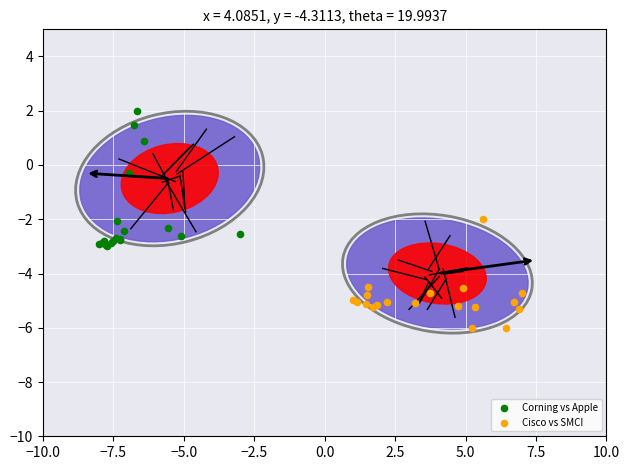

Which series contains the highest Y value?

Corning vs Apple